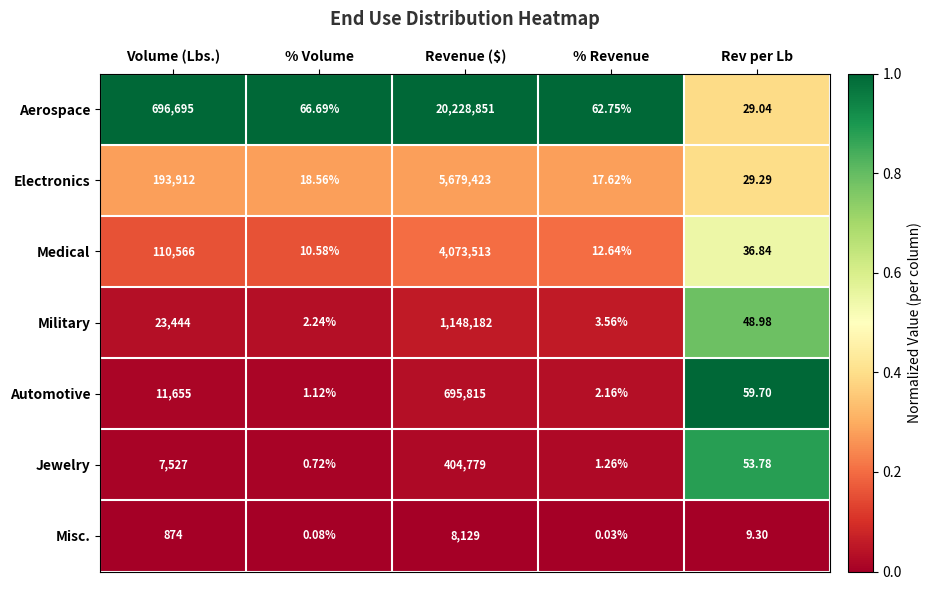

Which category has the highest value across all series?

Revenue ($)